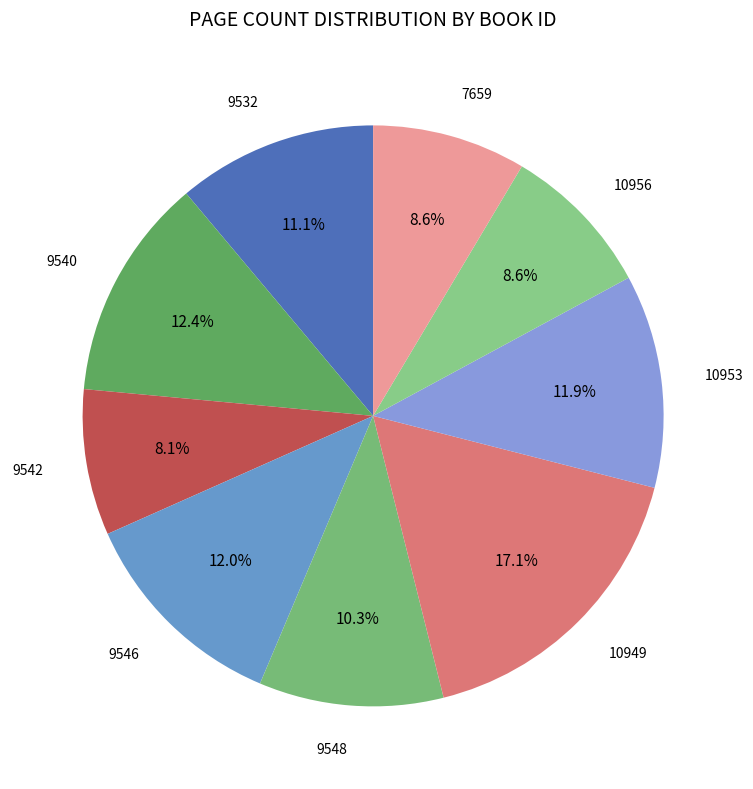

Is there a majority slice in this chart?

No